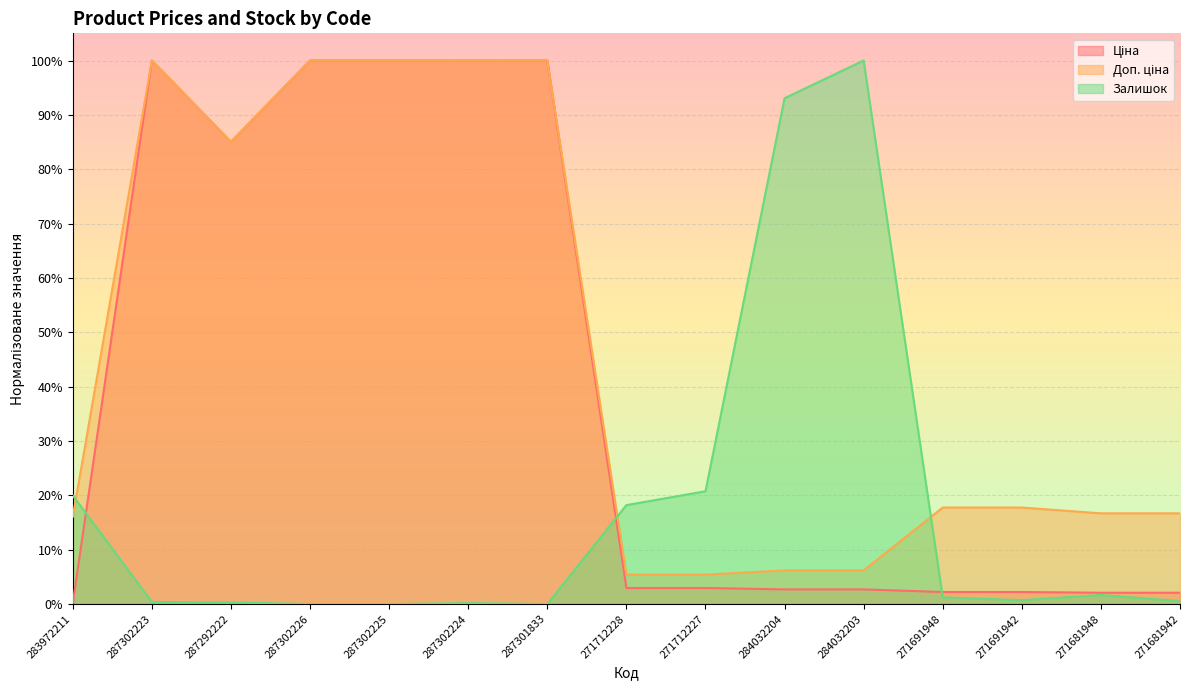

What is the difference between the maximum and minimum values in the Ціна series?

1.0